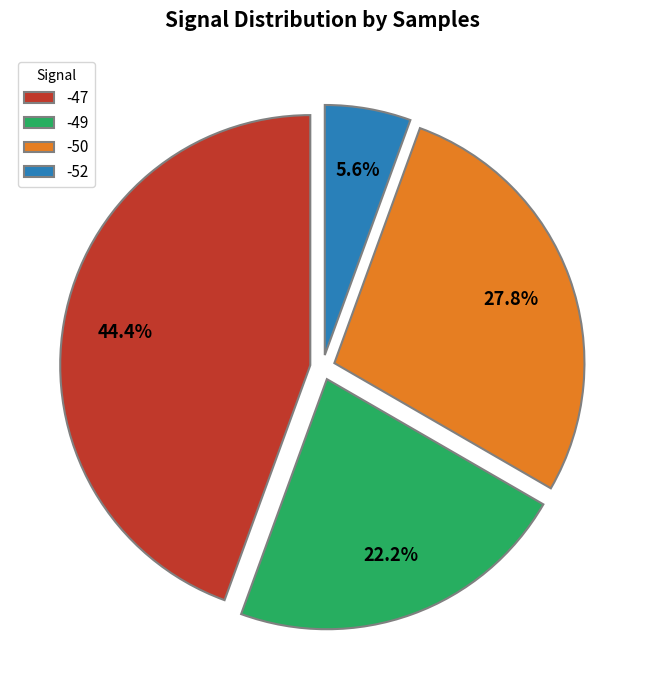

The -47 slice represents 1% of the pie. True or false?

False